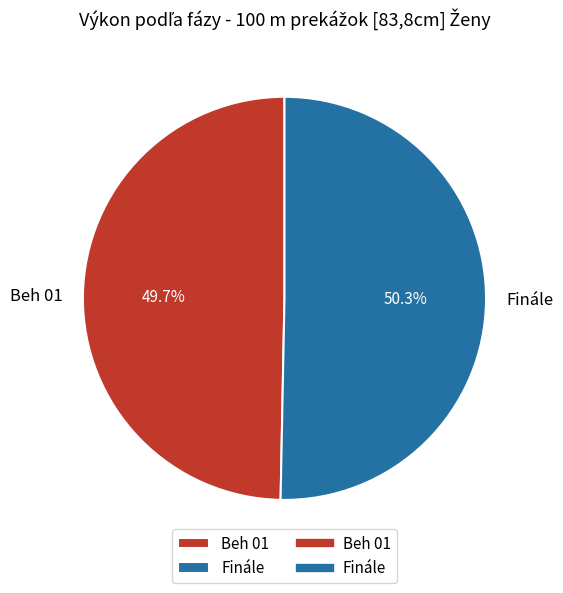

True or false: Finále accounts for 37% of the total.

False